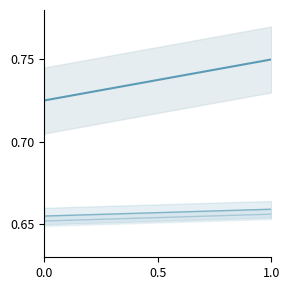

At how many categories does at least one series exceed 0?

2